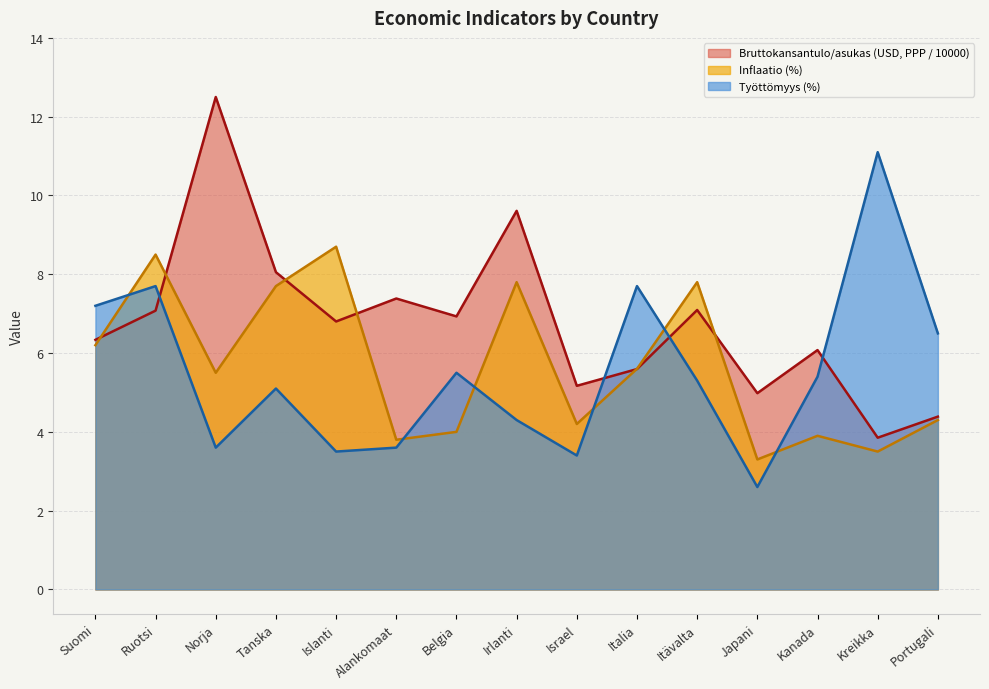

The Bruttokansantulo/asukas (USD, PPP) series shows 7.1 at Itävalta. True or false?

True